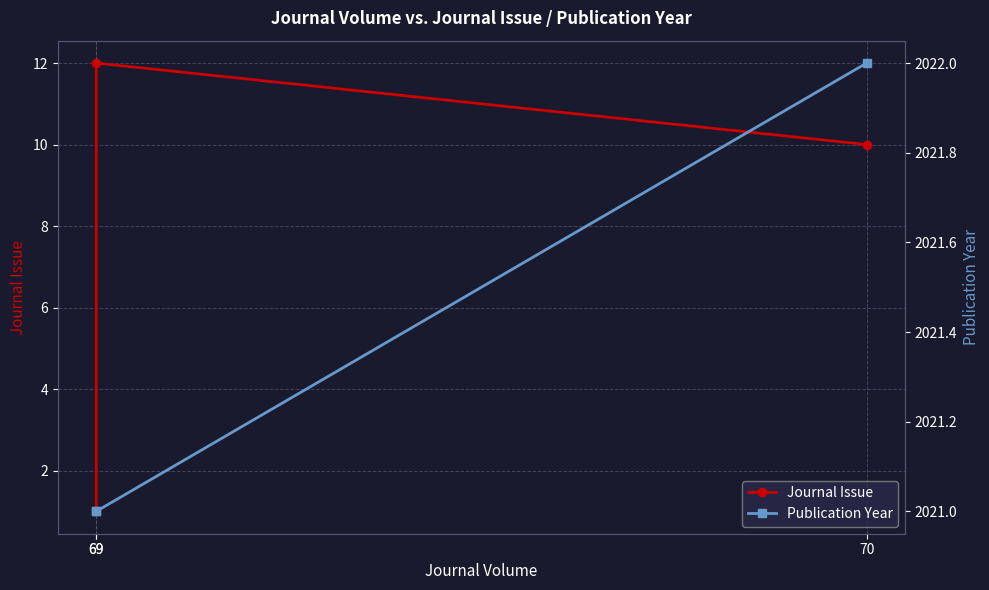

What is the value of the Publication Year point at the 1st from the left?

2021